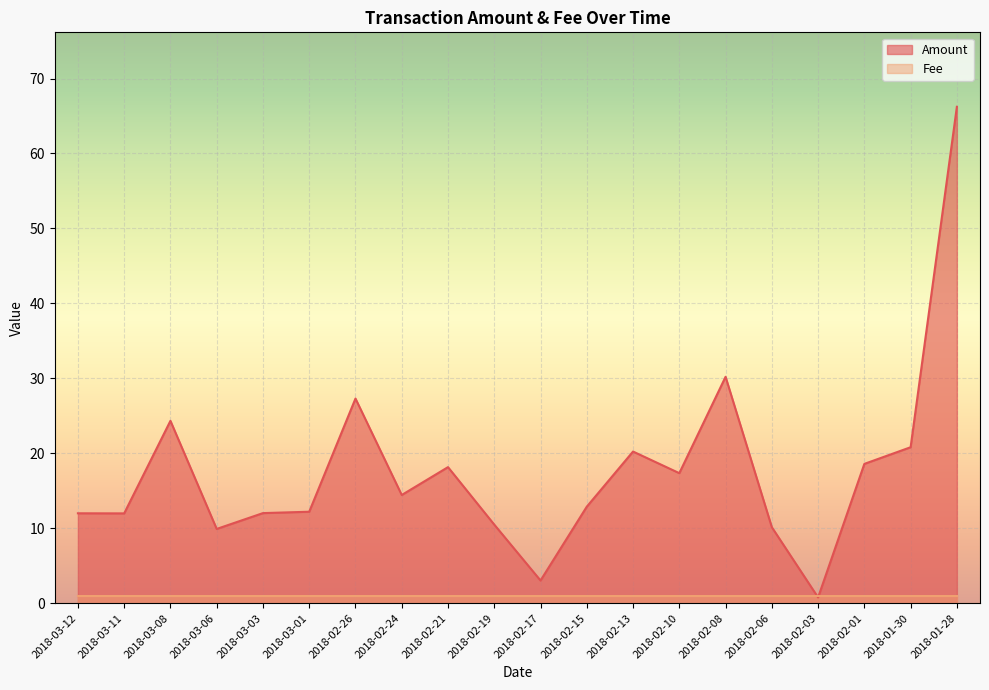

How many data points are less than 14?

10